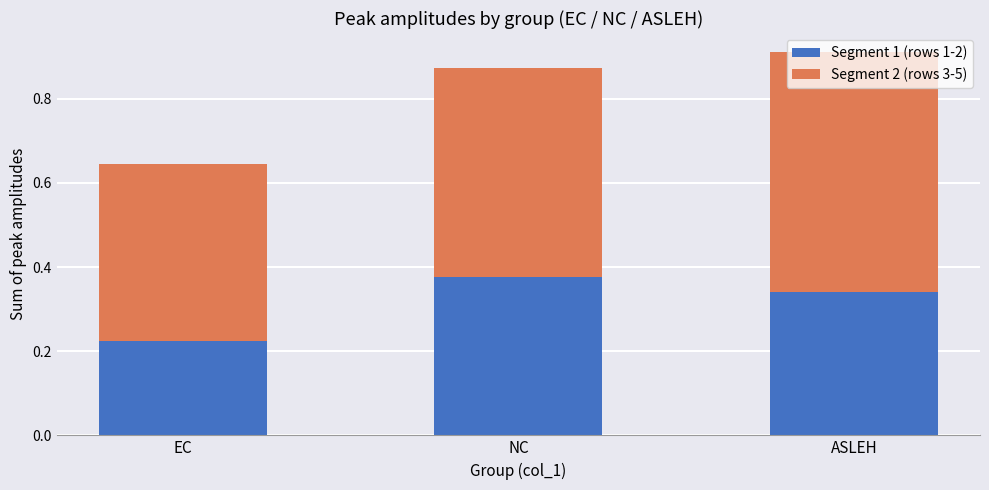

True or false: Segment 1 (rows 1-2) has a value of 0.1 at EC.

False